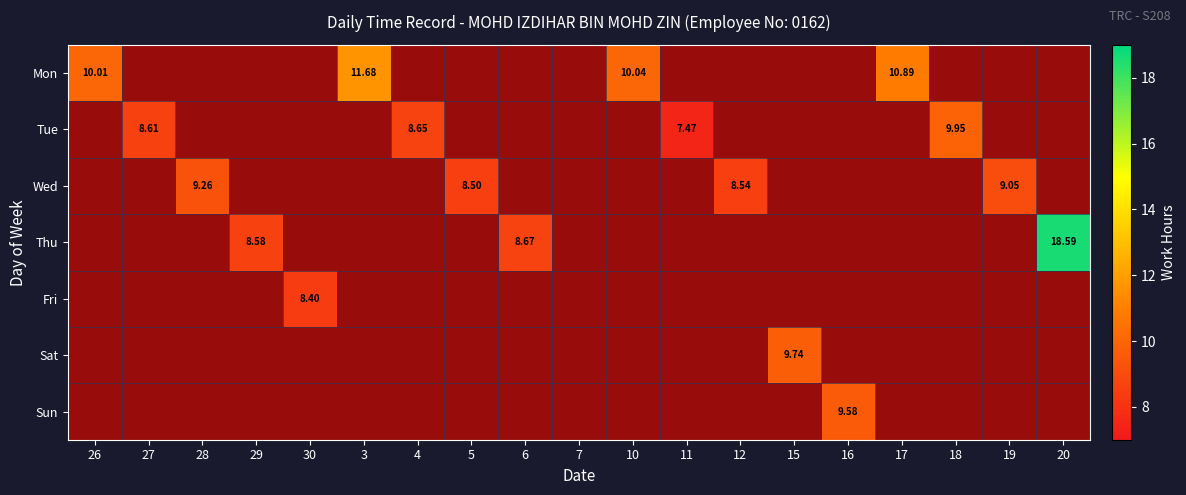

At which label does Fri reach its peak?

30